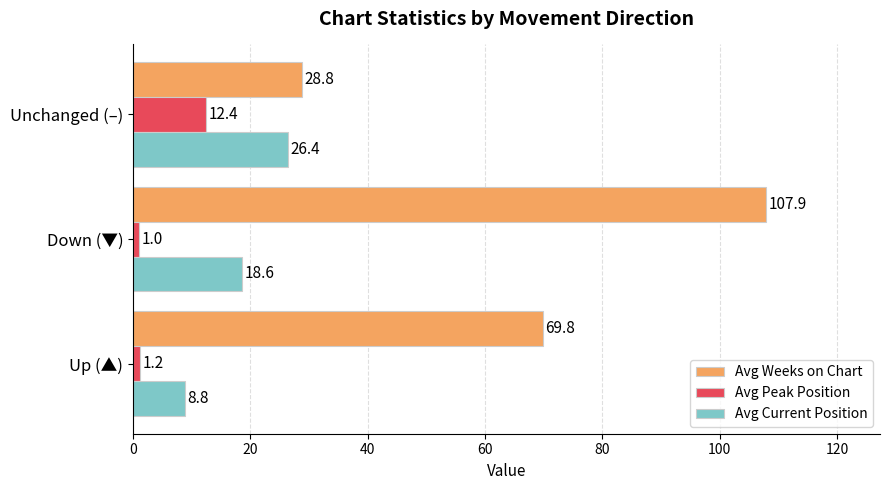

What is the difference between the maximum and minimum values in the Avg Peak Position series?

11.4